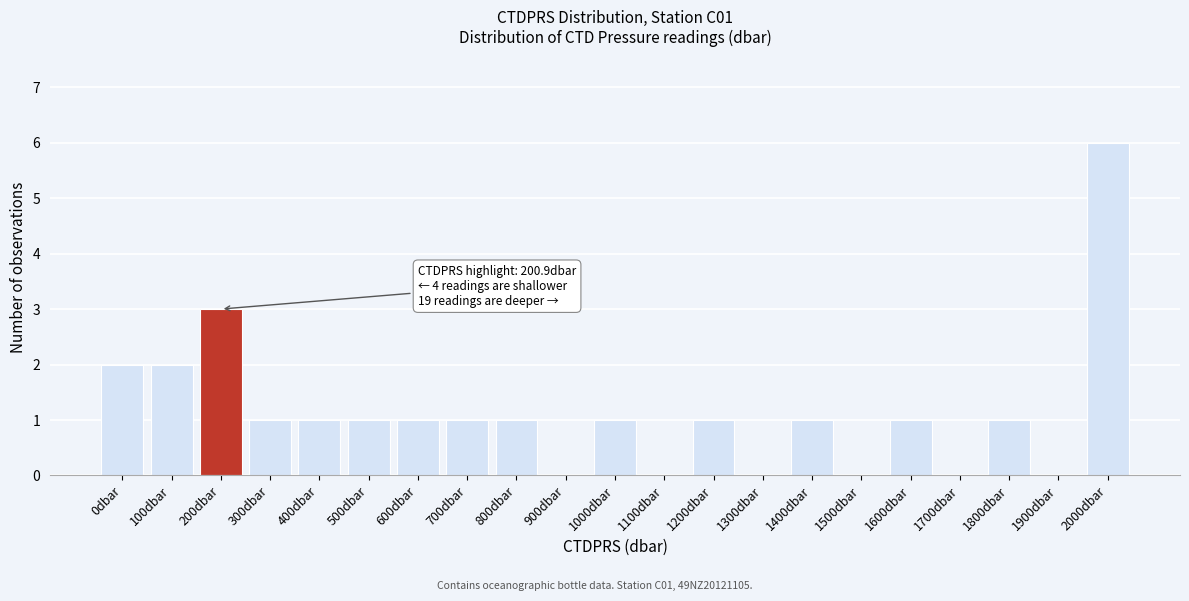

Reading left to right, transcribe all the data shown in this chart.

0dbar=2	100dbar=2	200dbar=3	300dbar=1	400dbar=1	500dbar=1	600dbar=1	700dbar=1	800dbar=1	900dbar=0	1000dbar=1	1100dbar=0	1200dbar=1	1300dbar=0	1400dbar=1	1500dbar=0	1600dbar=1	1700dbar=0	1800dbar=1	1900dbar=0	2000dbar=6